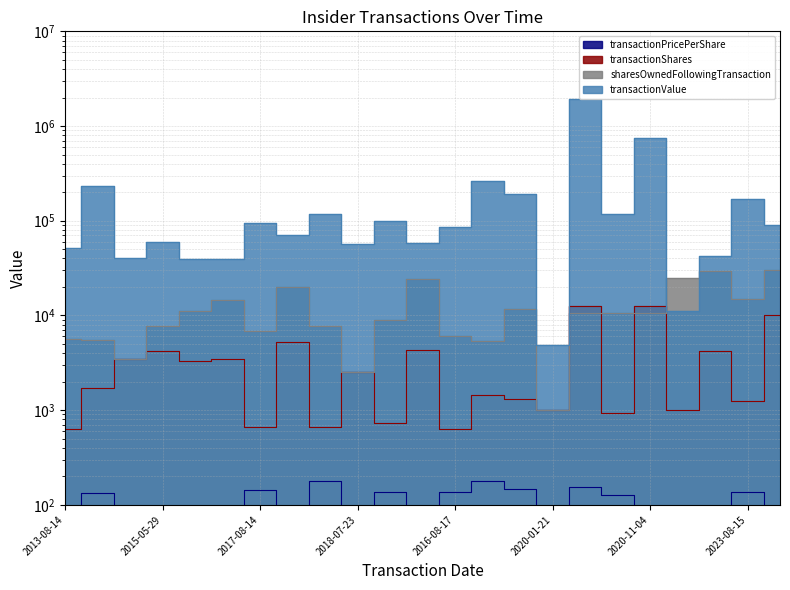

What are all the series names shown in the legend?

transactionPricePerShare, transactionShares, sharesOwnedFollowingTransaction, transactionValue